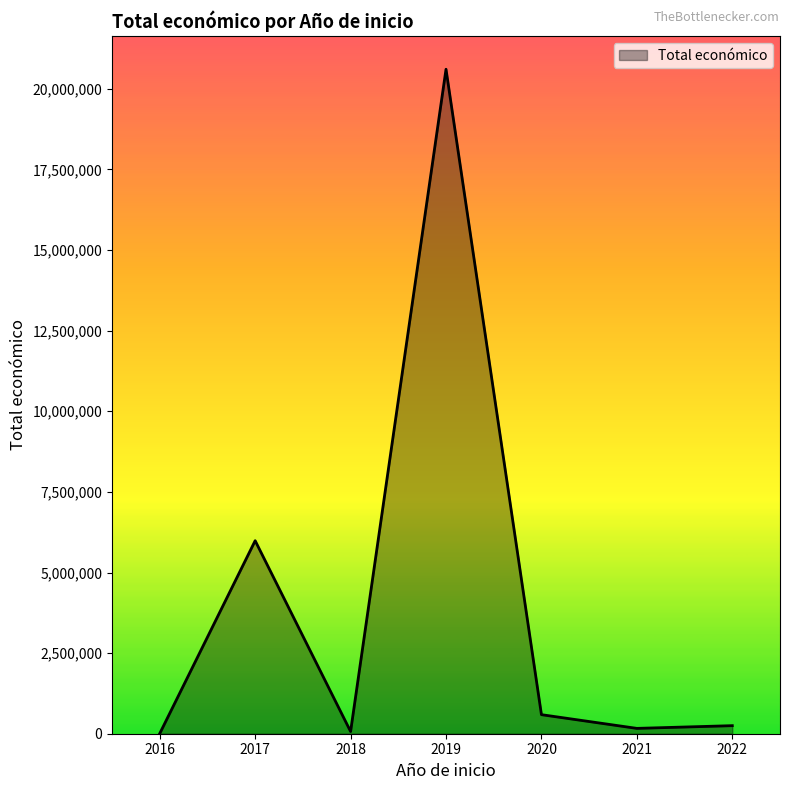

At which category does the data reach its first local valley?

2018